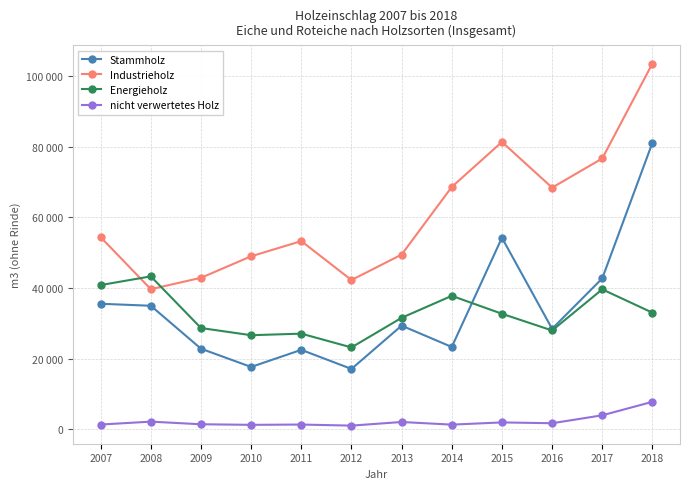

What is the value of the nicht verwertetes Holz point at the 2nd from the left?

2165.0